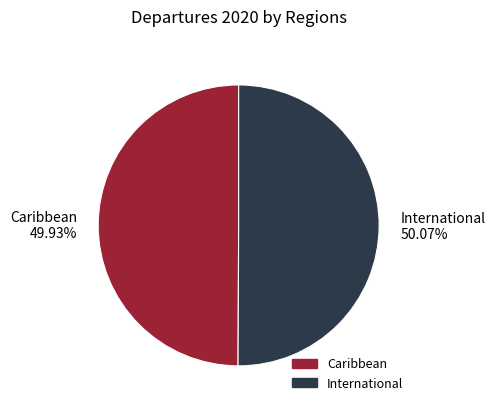

Is there a majority slice in this chart?

Yes